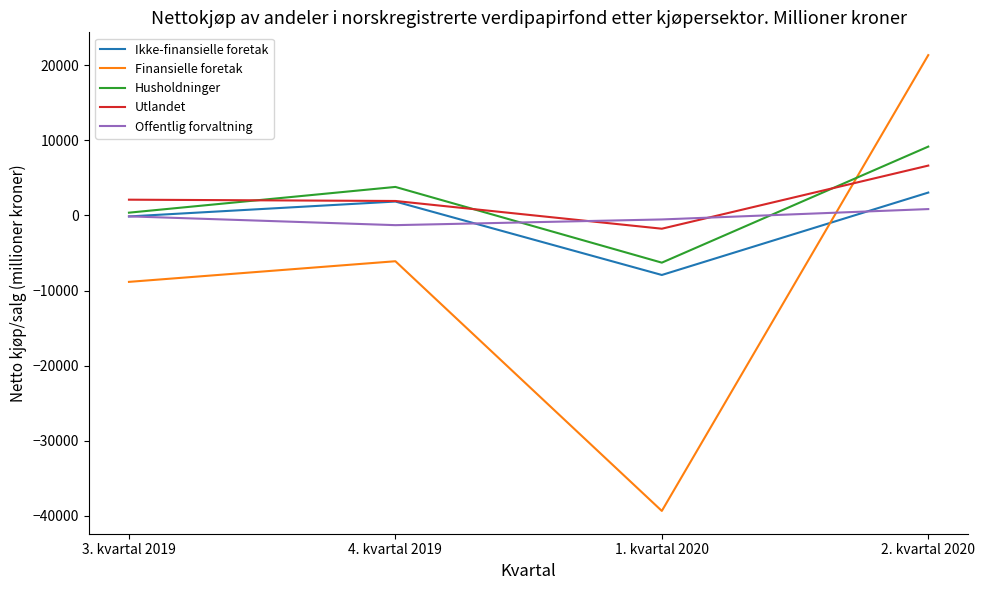

Which series has the widest spread of values?

Finansielle foretak